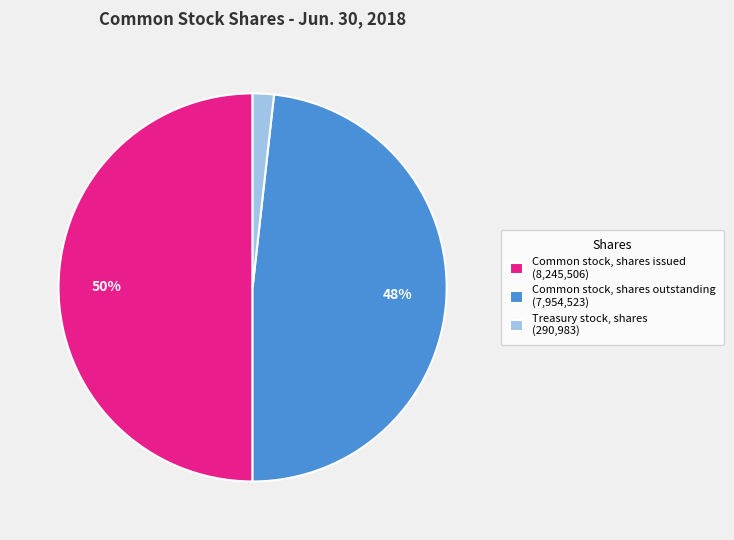

To the nearest percent, what portion does Common stock, shares outstanding represent?

48%